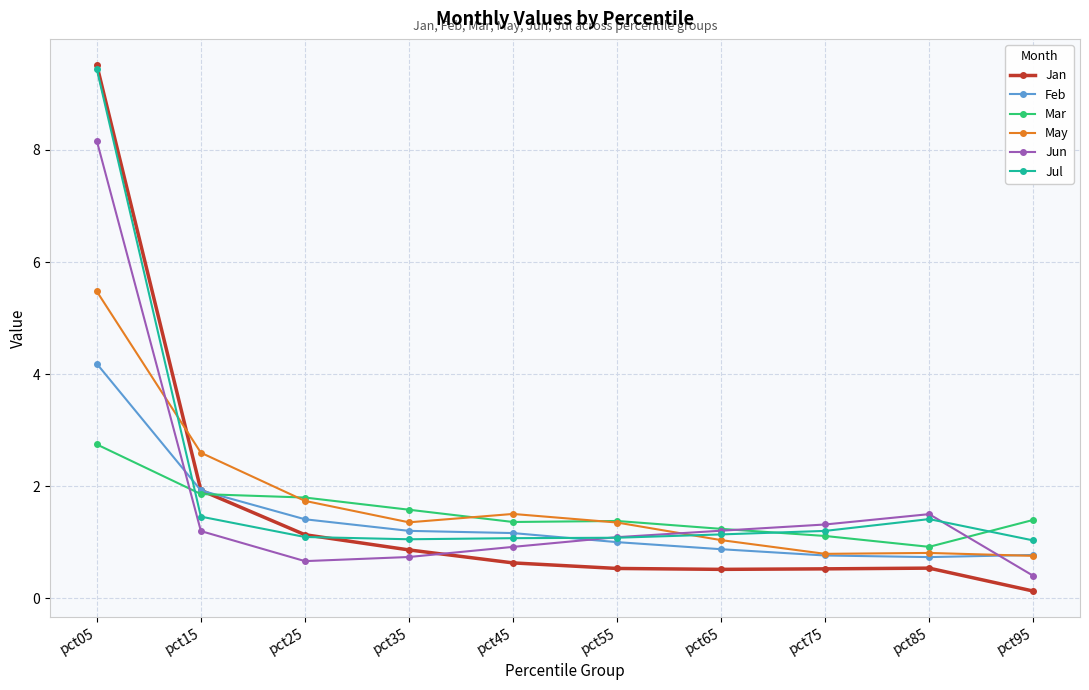

True or false: Feb and Jan cross at least once.

True